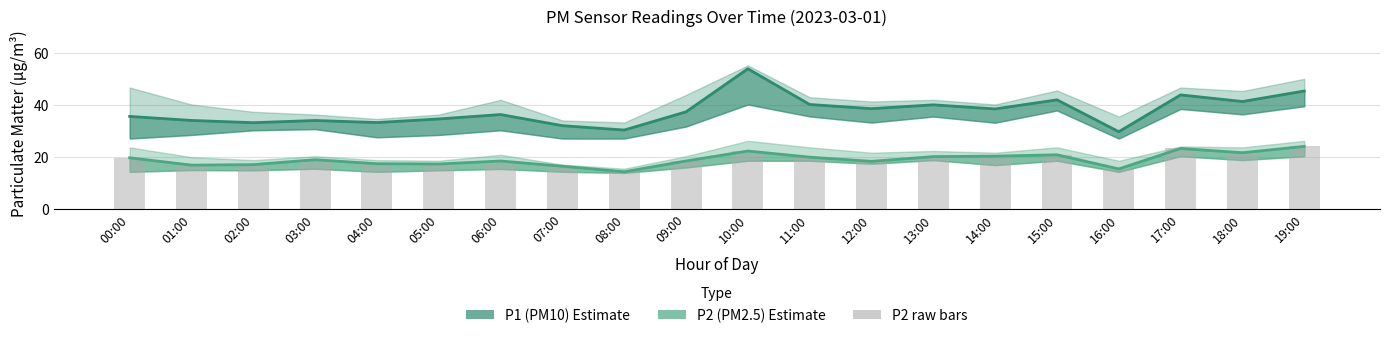

The value of P2 (PM2.5) at 18:00 is 21.7. True or false?

True